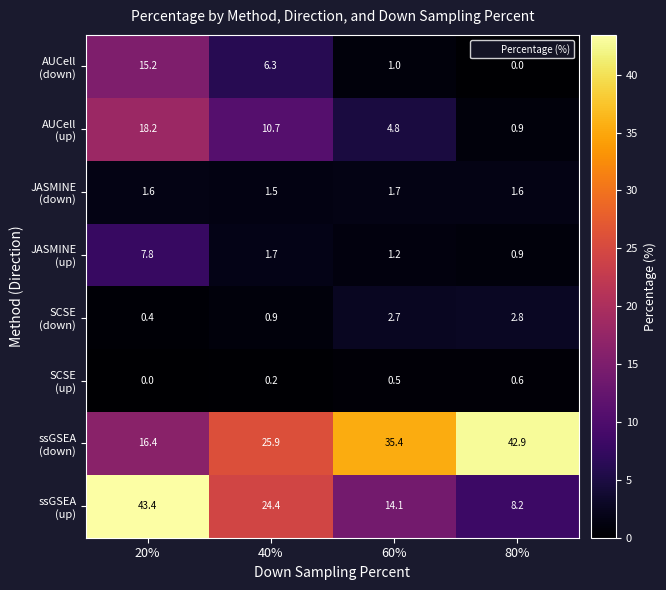

Which category has the highest value across all series?

20%